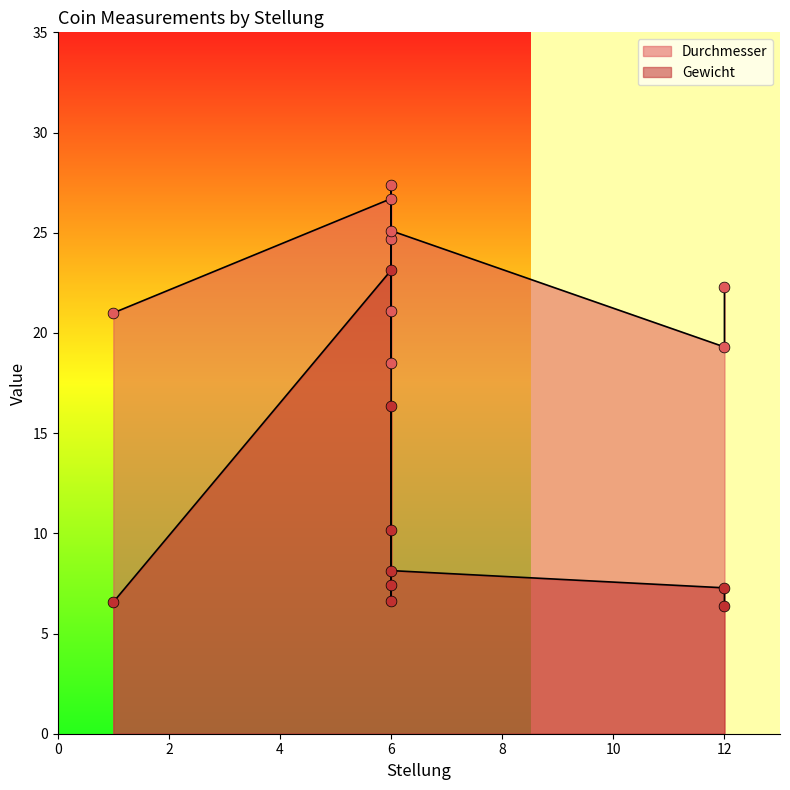

Is the value of Durchmesser at 6 greater than the value of Gewicht at 12?

Yes